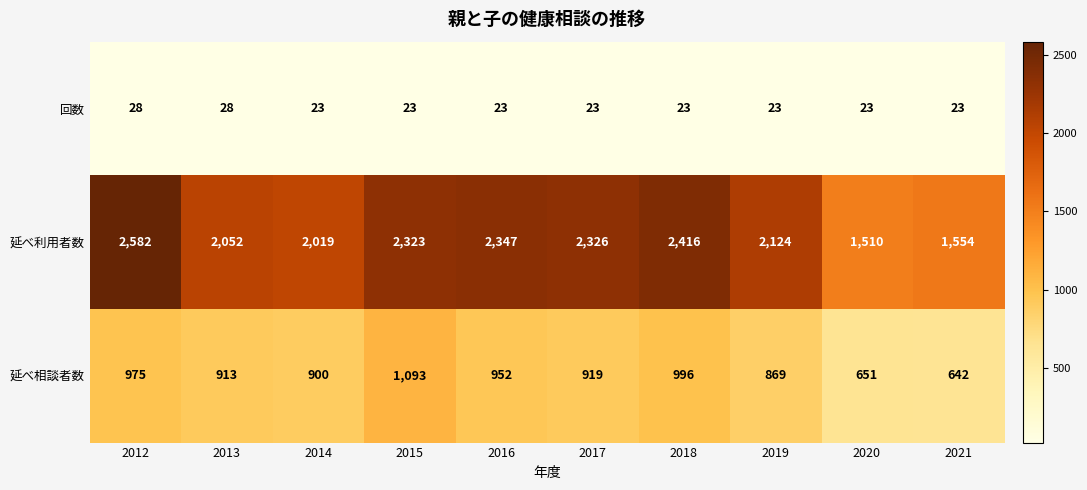

Rank the series by their maximum value, from lowest to highest.

回数, 延べ相談者数, 延べ利用者数